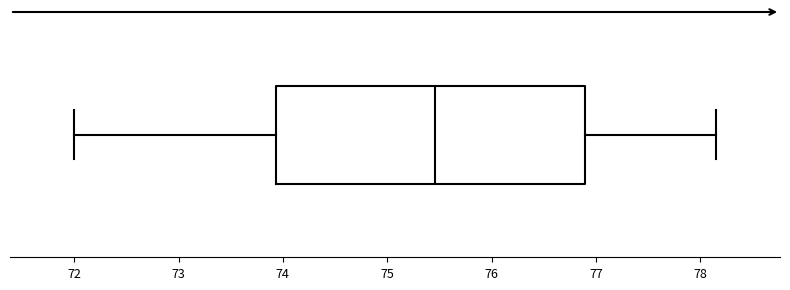

Where does the left whisker of the box end on the x-axis? The values are not printed on the chart, so give them approximately, as read against the axis.

72.0